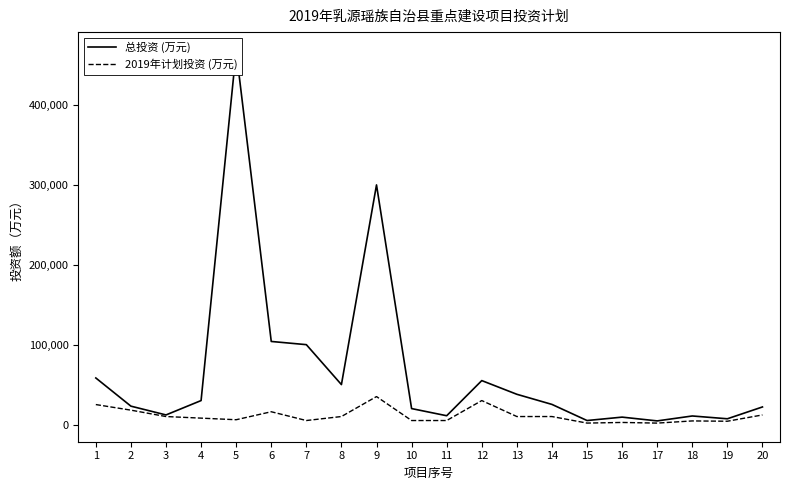

Reading left to right, list all the values displayed in this chart.

总投资 (万元): 1=58288.0	2=23000.0	3=12000.0	4=30000.0	5=468000.0	6=104000.0	7=100000.0	8=50000.0	9=300000.0	10=19960.0	11=11000.0	12=55000.0	13=37858.0	14=25180.0	15=5000.0	16=9260.0	17=4530.0	18=10700.0	19=7192.0	20=22000.0
2019年计划投资 (万元): 1=25000.0	2=18000.0	3=10000.0	4=8000.0	5=6000.0	6=15996.0	7=5000.0	8=10000.0	9=35000.0	10=5000.0	11=5000.0	12=30000.0	13=10000.0	14=10000.0	15=1800.0	16=2600.0	17=1776.7	18=4500.0	19=4118.0	20=12000.0